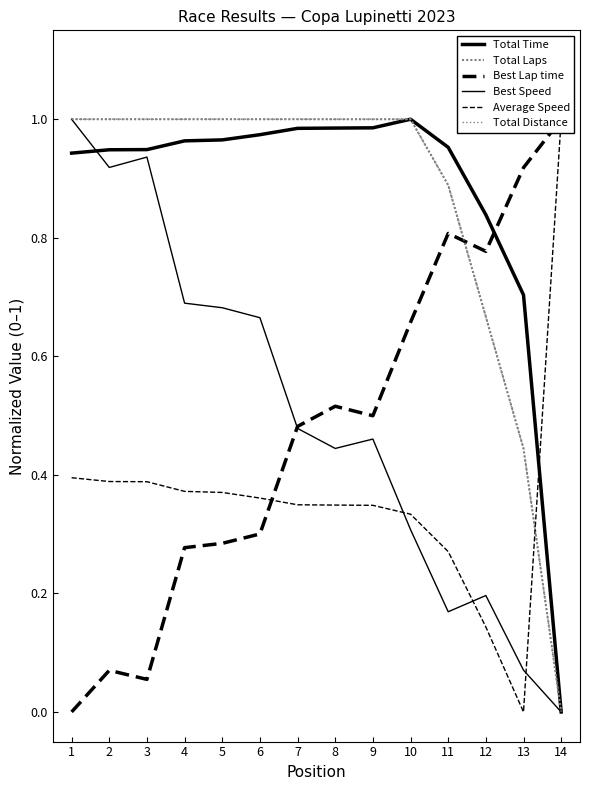

What is the average value of the Total Laps series?

0.9